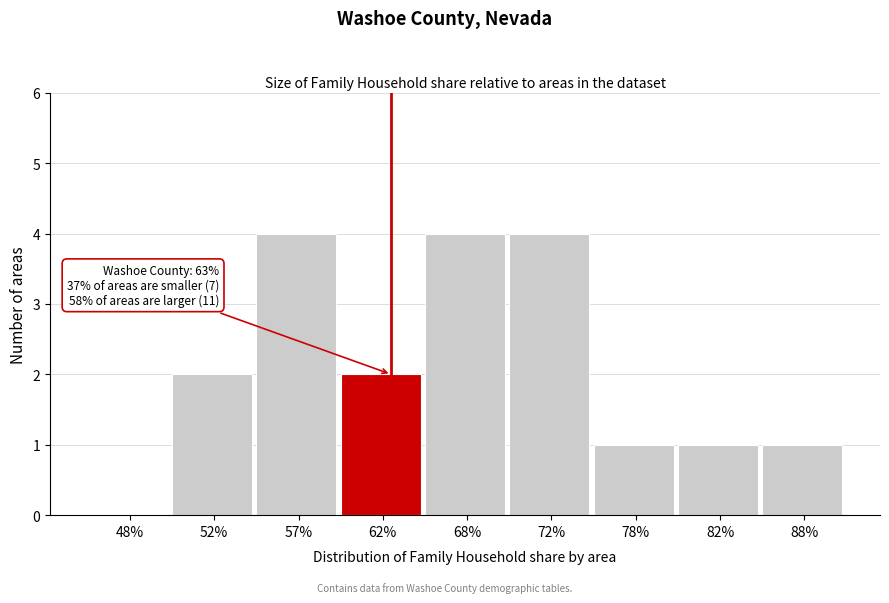

Reading left to right, list all the values displayed in this chart.

48%=0	52%=2	57%=4	62%=2	68%=4	72%=4	78%=1	82%=1	88%=1